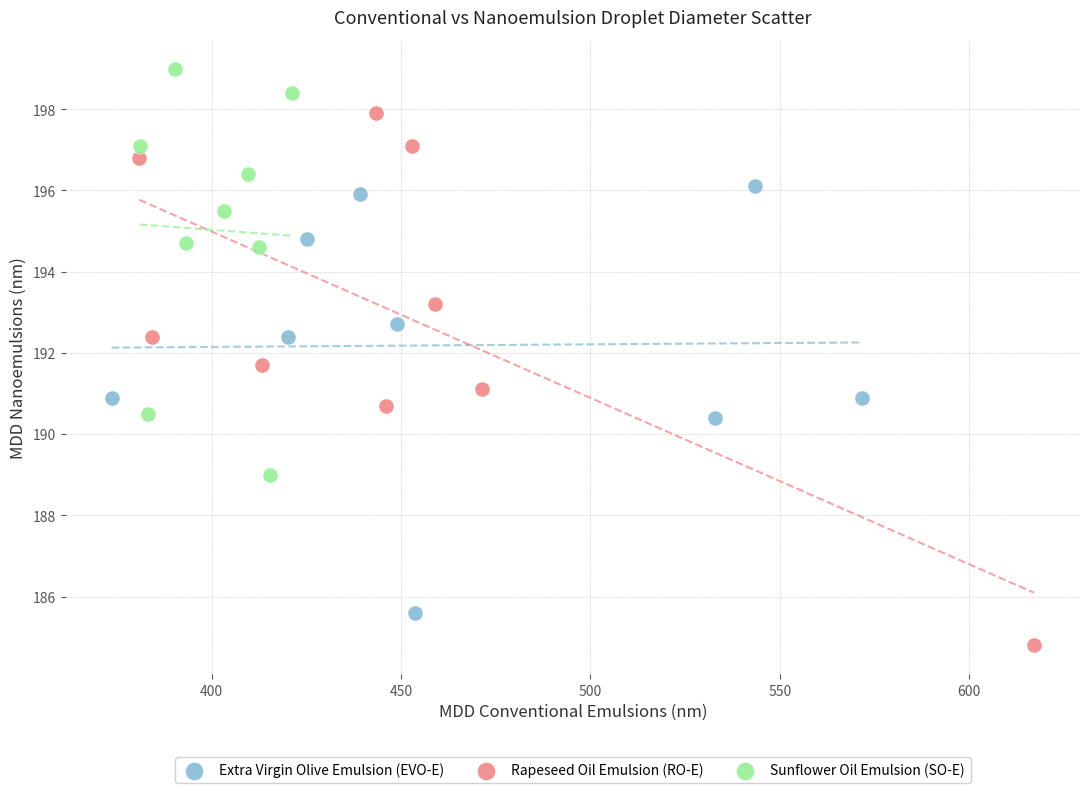

Which series has the widest spread of Y values?

Rapeseed Oil Emulsion (RO-E)